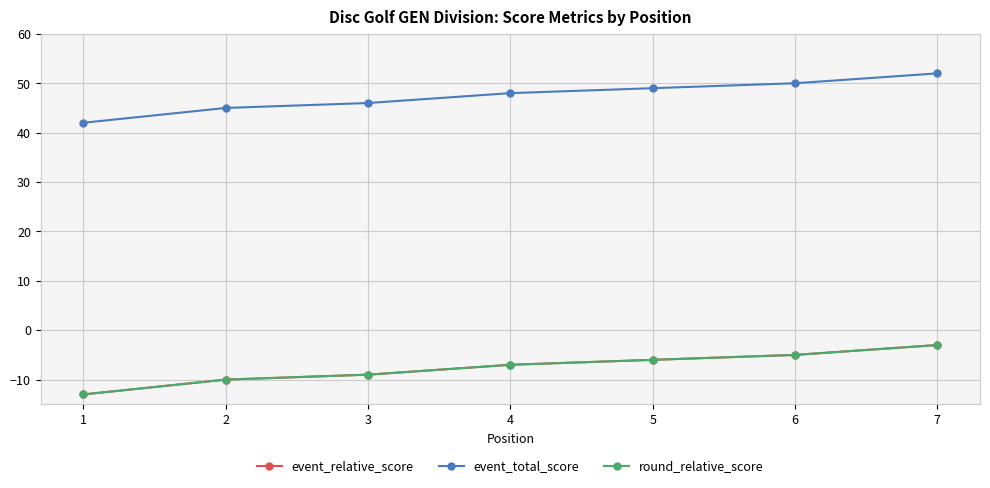

What is the total value across all series at 4?

34